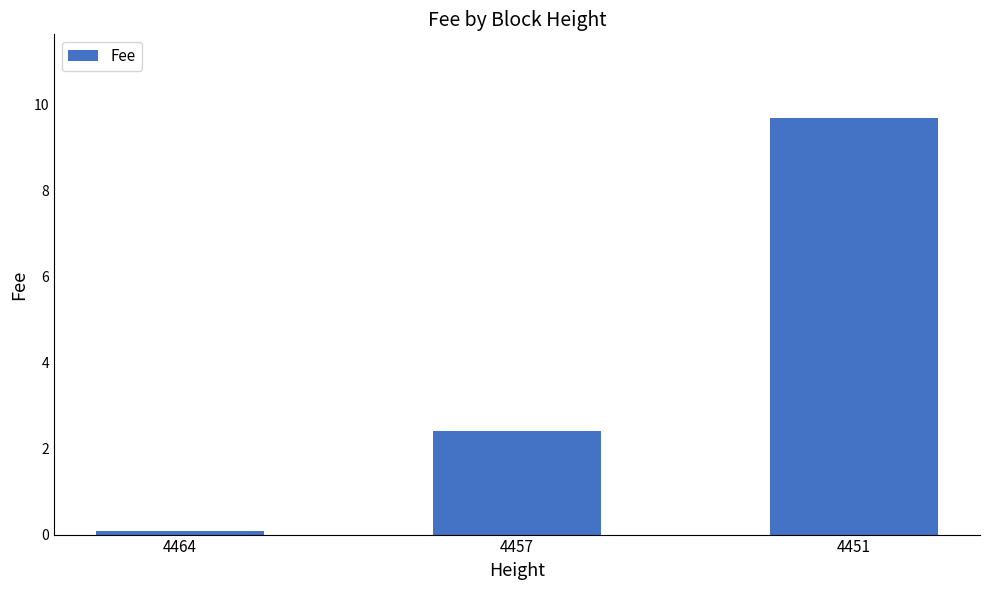

Which label corresponds to the largest value in the chart?

4451